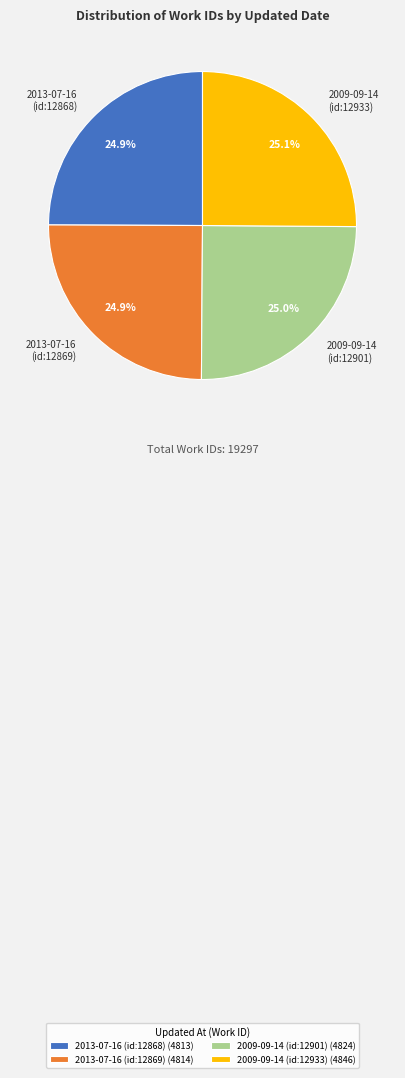

Do 2009-09-14 (id:12933) and 2013-07-16 (id:12868) together represent more than half of the pie?

Yes